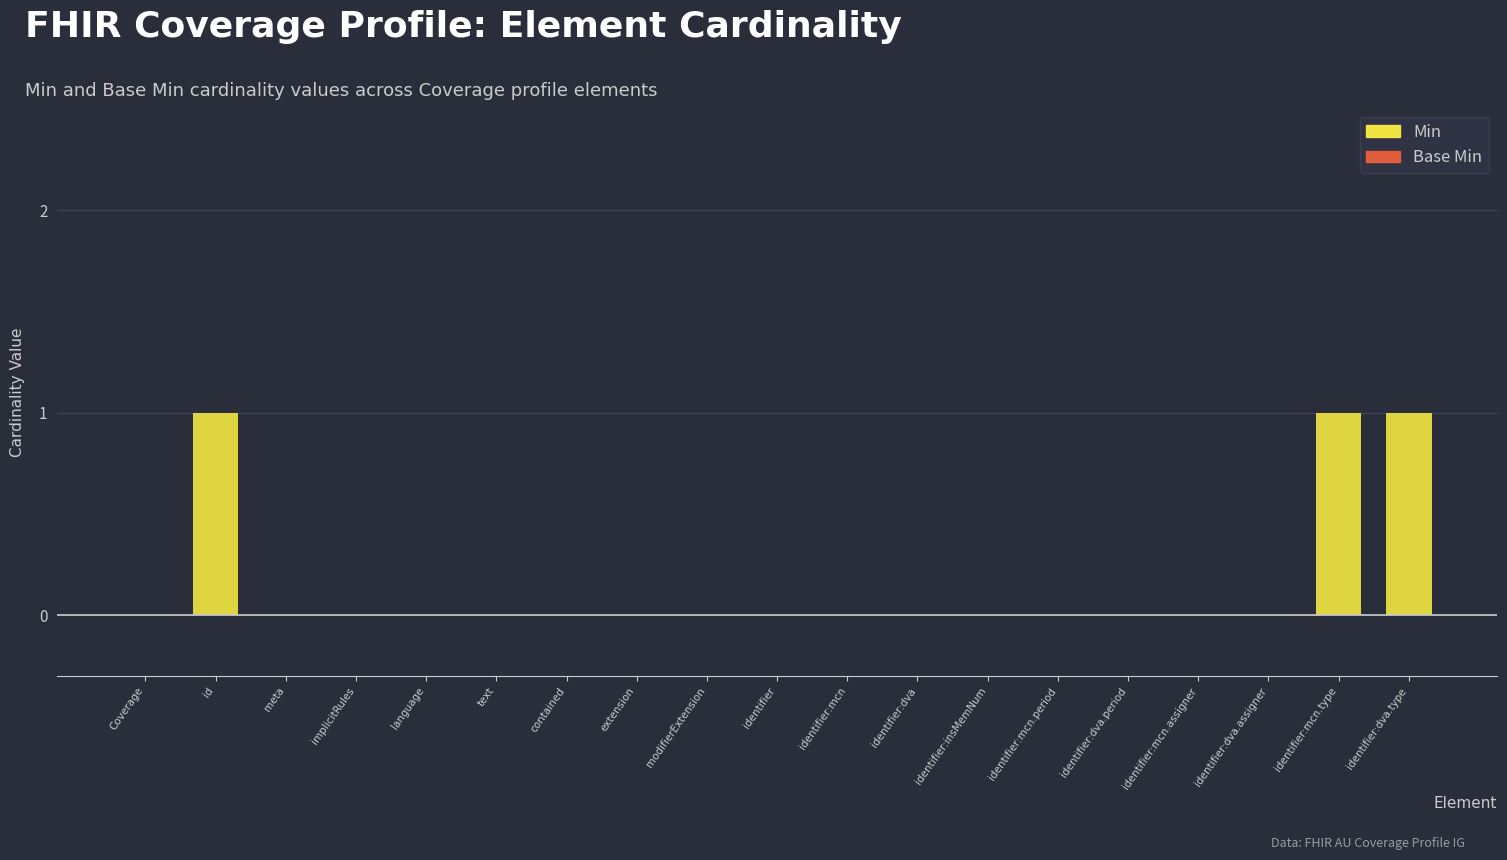

The value at contained is 1. True or false?

False